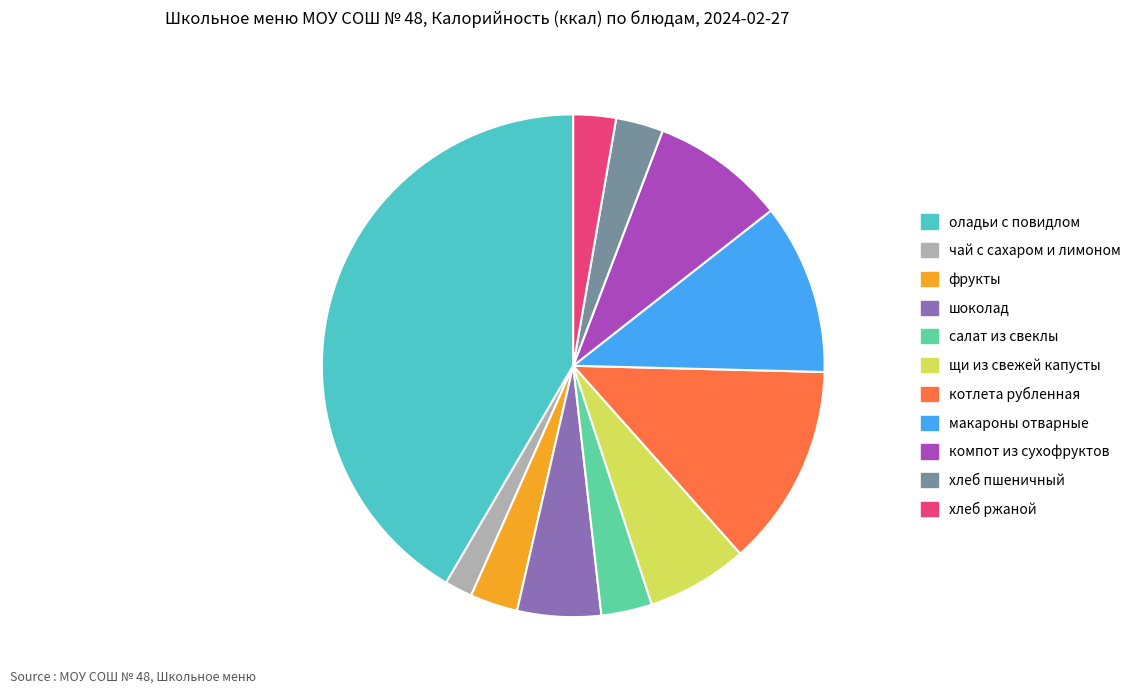

Combined, do оладьи с повидлом and котлета рубленная account for over 50%?

Yes